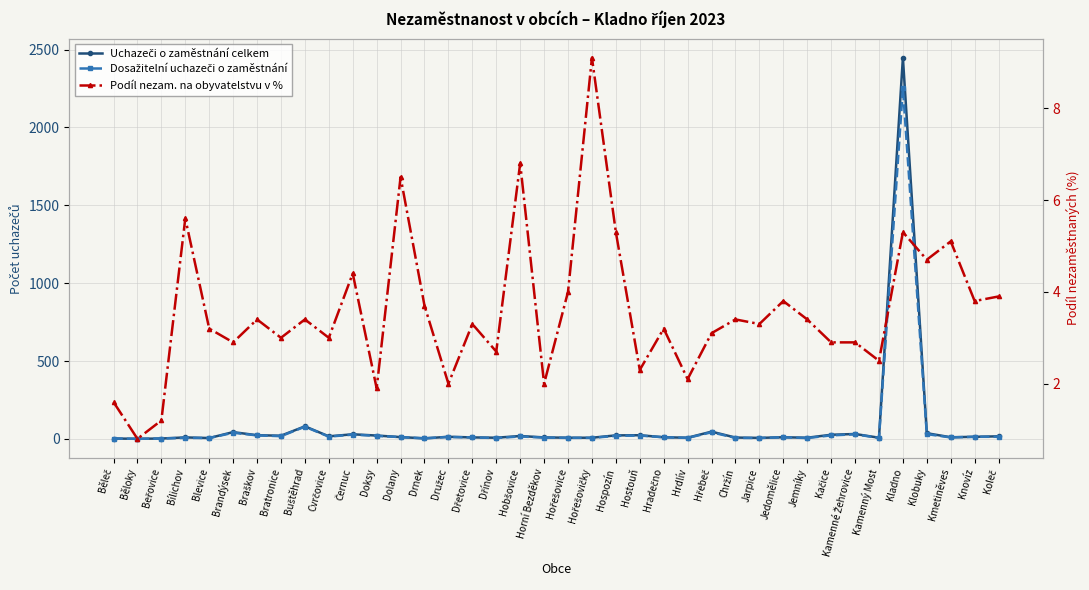

What is the spread (max minus min) of values at Horní Bezděkov?

8.0